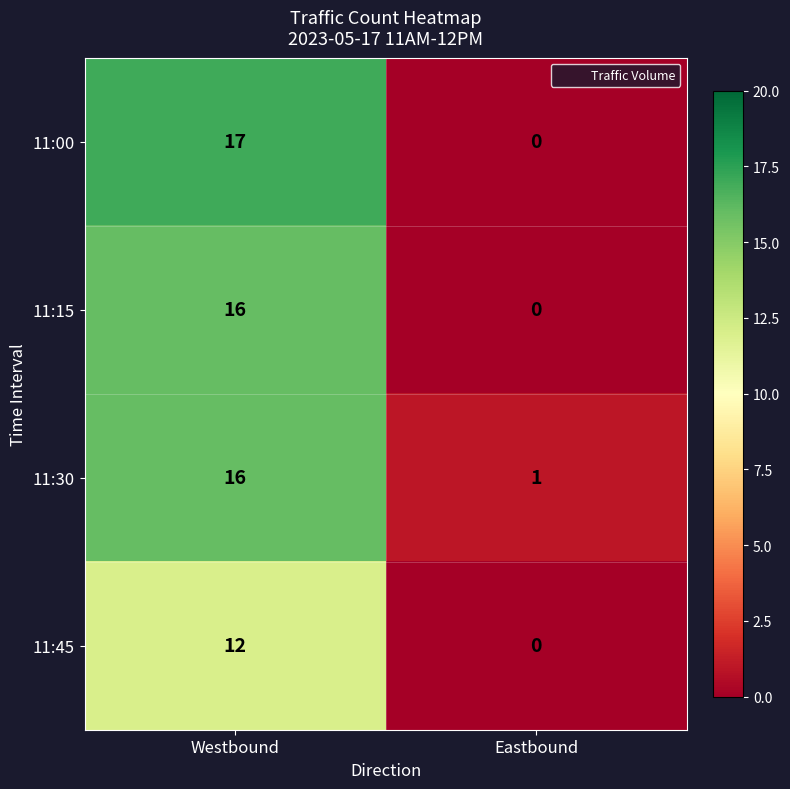

Between Westbound and Eastbound, which series saw the biggest shift?

11:00